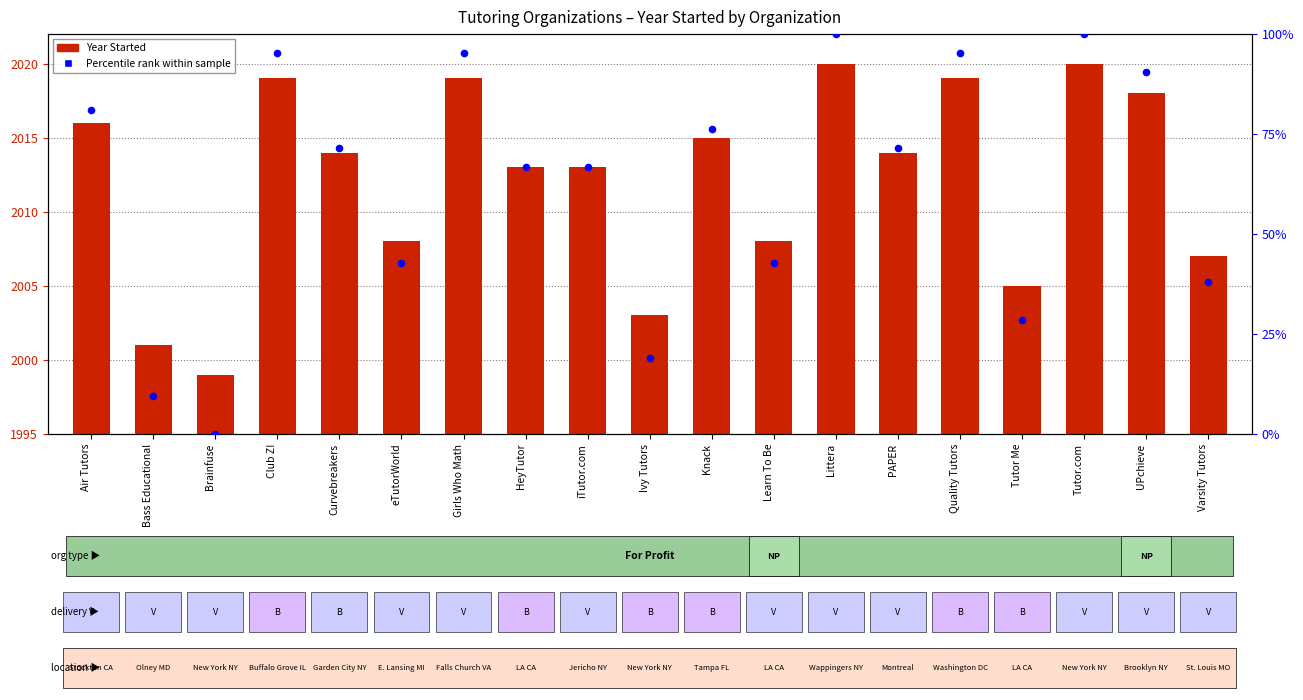

Which series reaches the minimum Y coordinate?

Percentile rank within sample